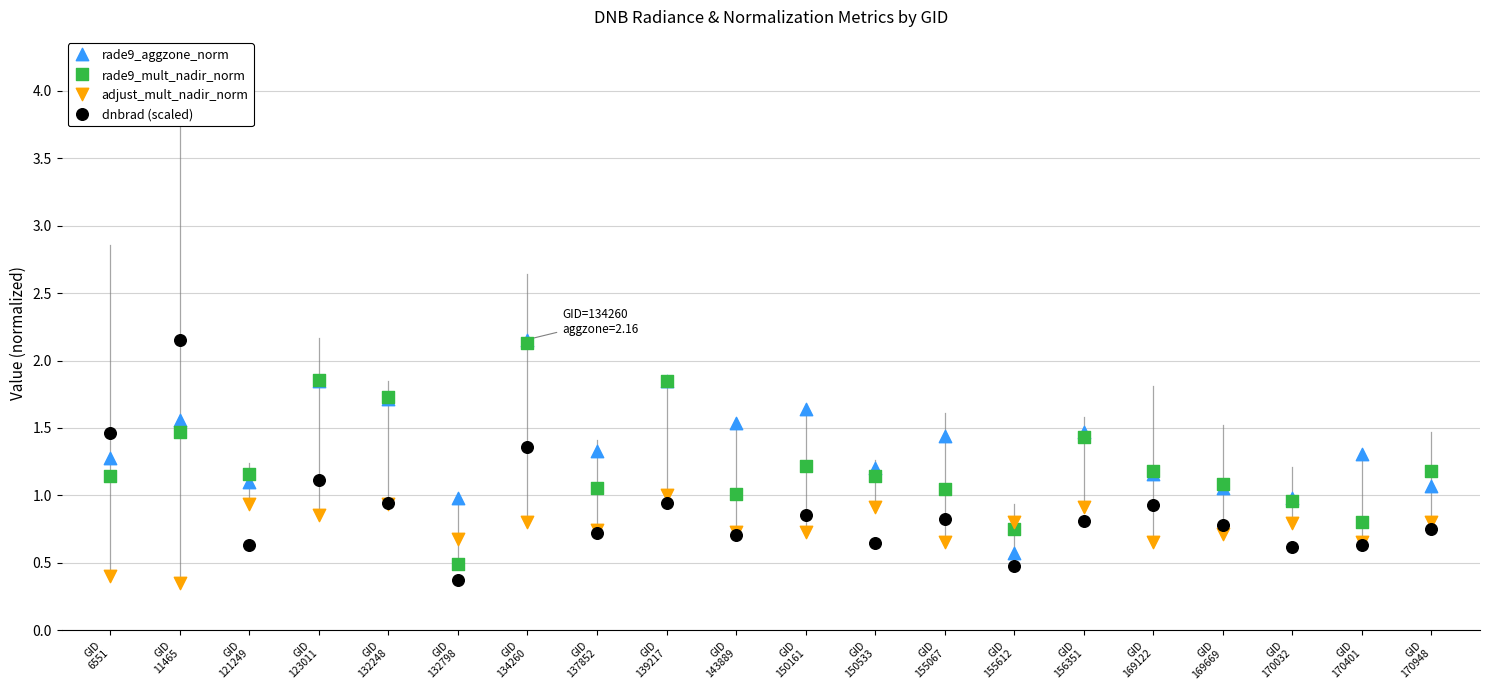

What are all the series names shown in the legend?

rade9_aggzone_norm, rade9_mult_nadir_norm, adjust_mult_nadir_norm, dnbrad (scaled)